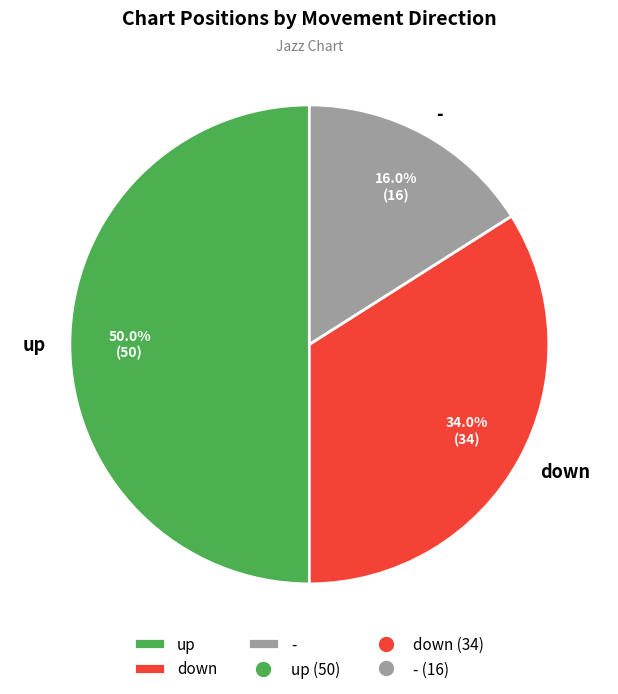

To the nearest percent, what is the difference between the largest and smallest slice percentages?

34%